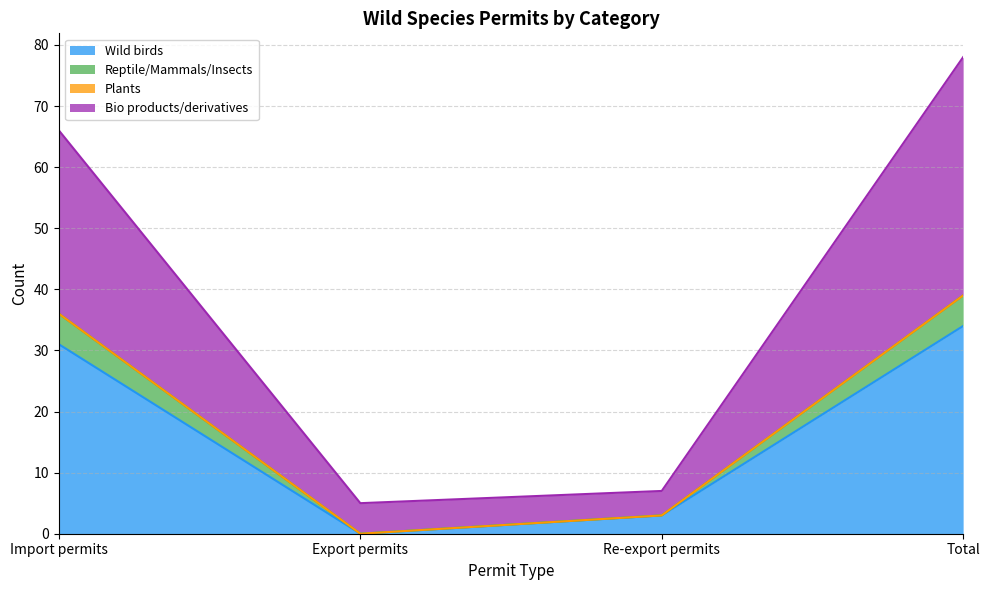

At which category does Reptile/Mammals/Insects reach its first local valley?

Export permits